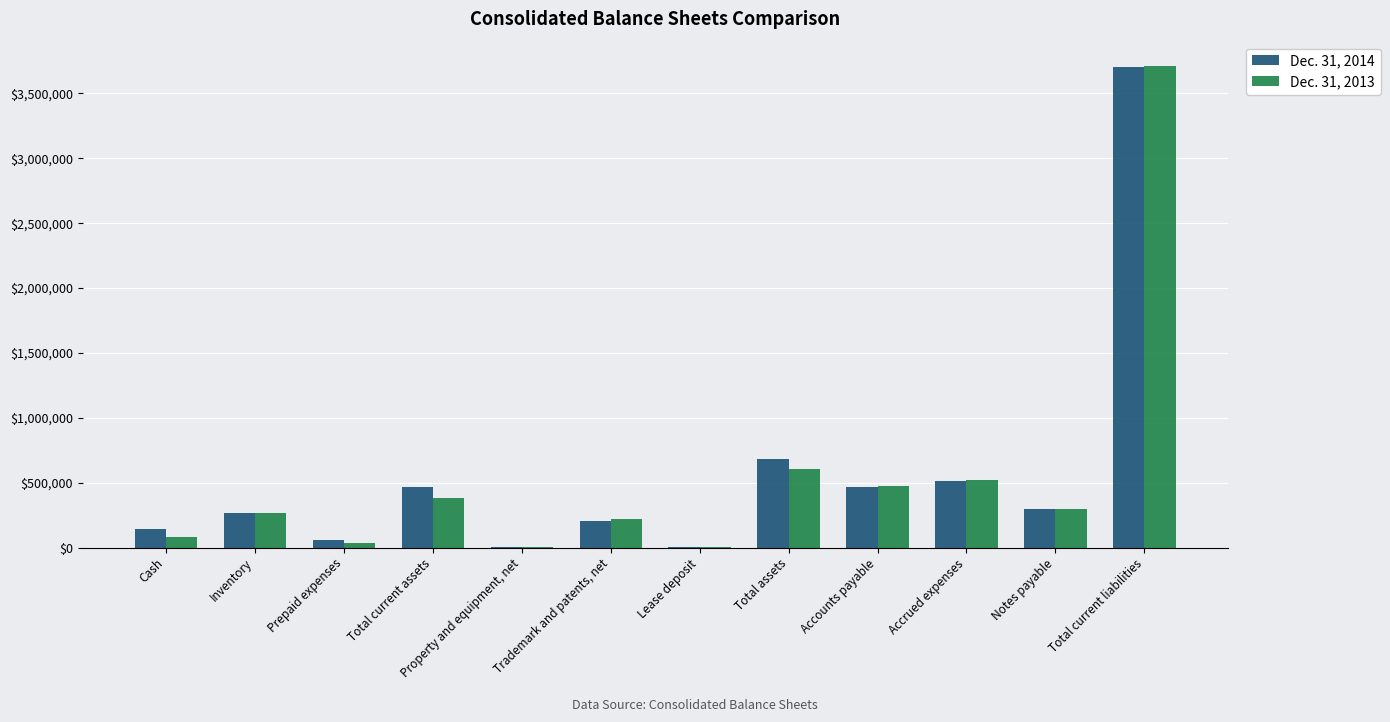

What are all the series names shown in the legend?

Dec. 31, 2014, Dec. 31, 2013